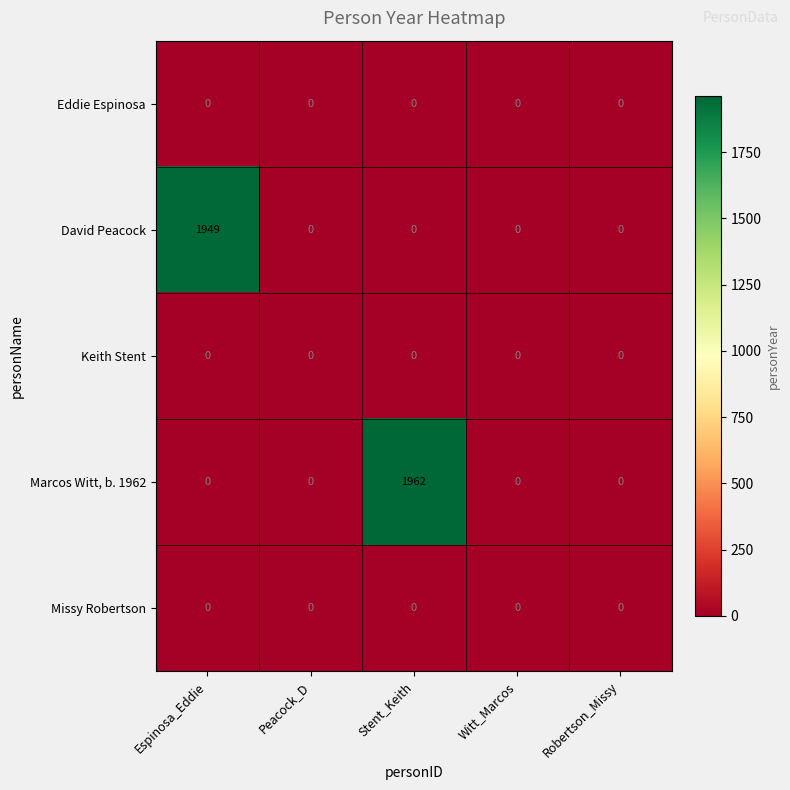

Which series has the largest total across all categories?

Marcos Witt, b. 1962